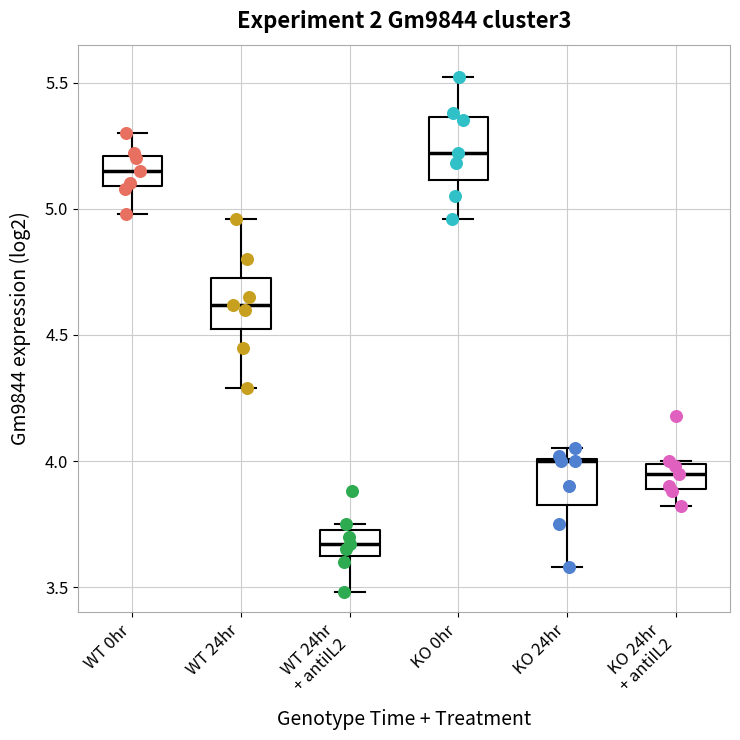

Reading left to right, read every box against the y-axis: the position of its median line, the range the box covers, and the ends of its whiskers. The values are not printed on the chart, so give them approximately, as read against the axis.

WT 0hr: median 5.15, box 5.10 to 5.20, whiskers 5.00 to 5.30
WT 24hr: median 4.60, box 4.55 to 4.75, whiskers 4.30 to 4.95
WT 24hr + antiIL2: median 3.65 (inside the box), box 3.65 to 3.75, whiskers 3.50 to 3.75 (just above the box's upper edge)
KO 0hr: median 5.20, box 5.10 to 5.35, whiskers 4.95 to 5.50
KO 24hr: median 4.00, box 3.85 to 4.00, whiskers 3.60 to 4.05
KO 24hr + antiIL2: median 3.95, box 3.90 to 4.00, whiskers 3.80 to 4.00